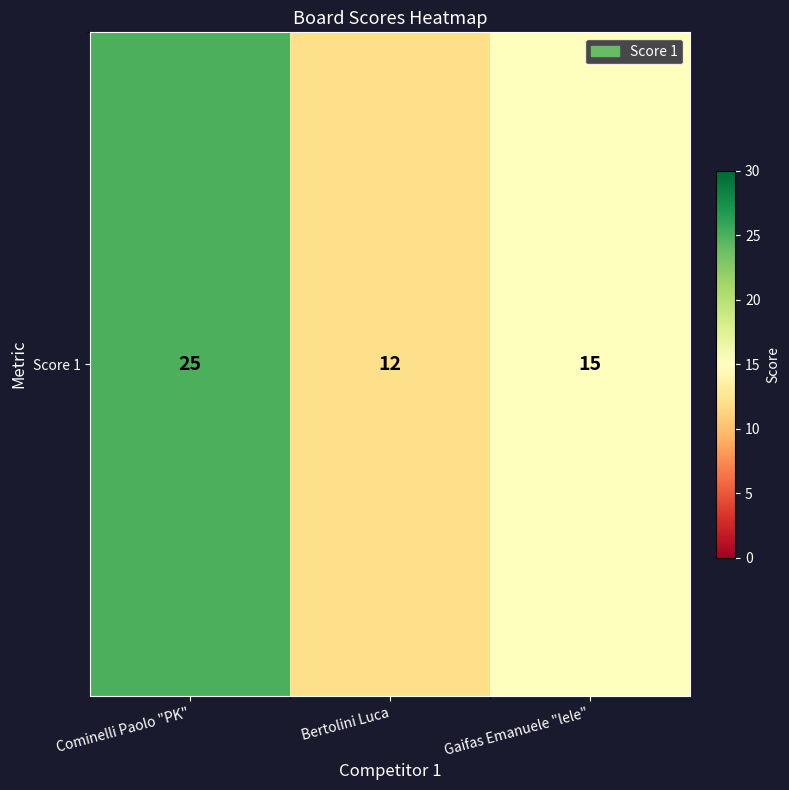

Count the number of categories in the chart.

3